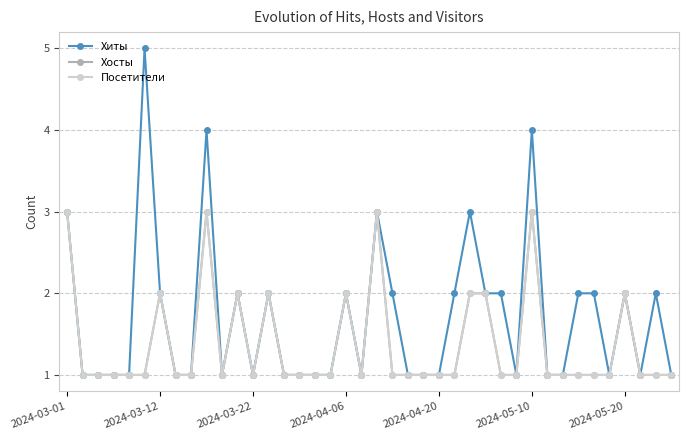

What is the average value of the Хиты series?

2